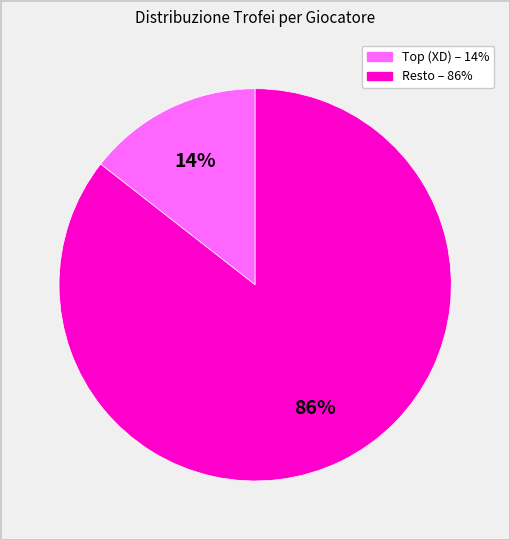

Is there a majority slice in this chart?

Yes